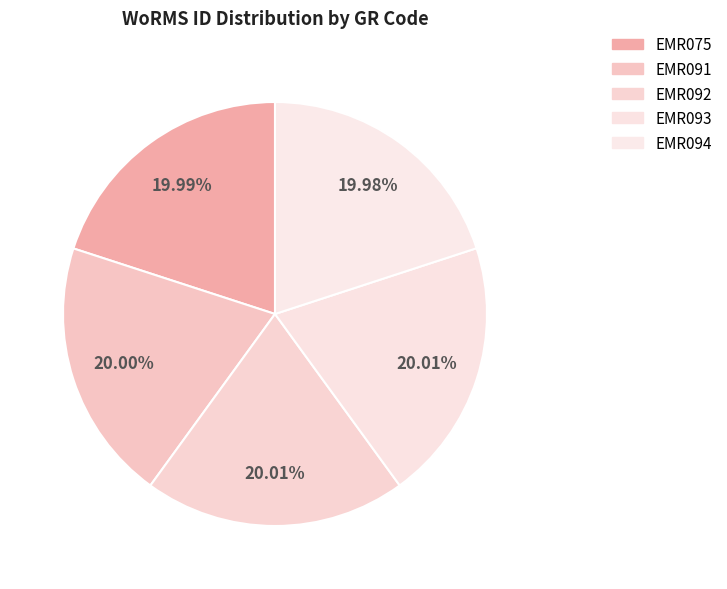

Which has a higher value, EMR094 or EMR093?

EMR093